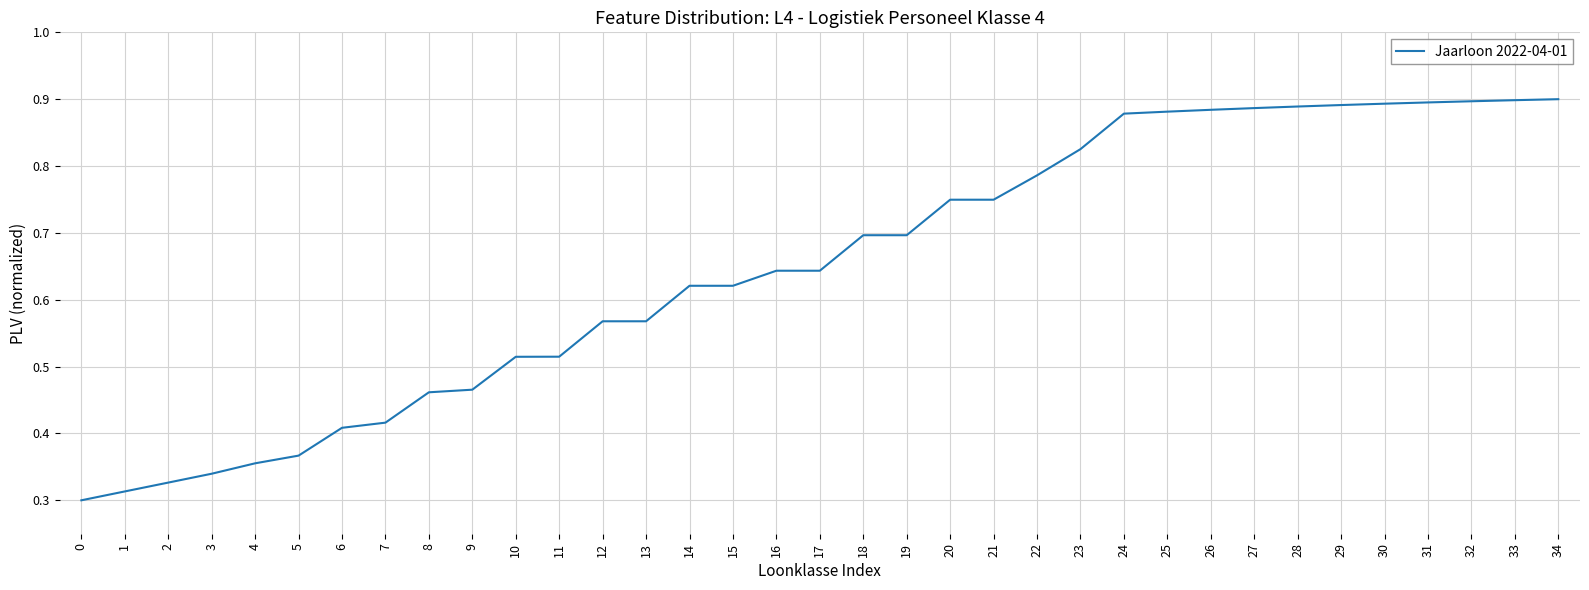

What is the change in value from 11 to 17?

+0.1